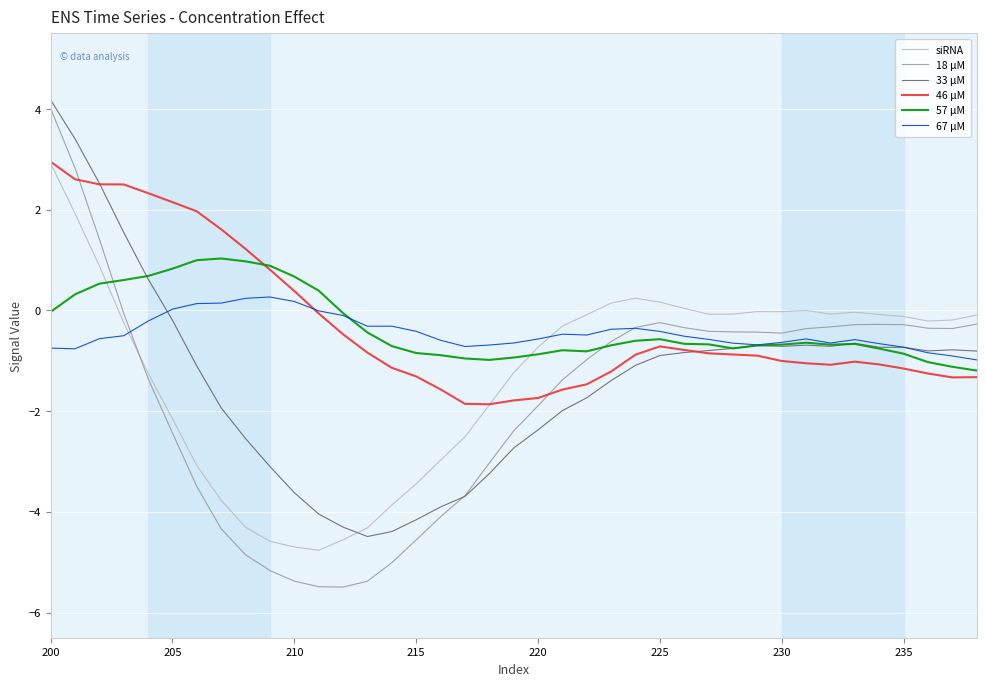

What is the lowest value of the 67 μM series?

-1.0